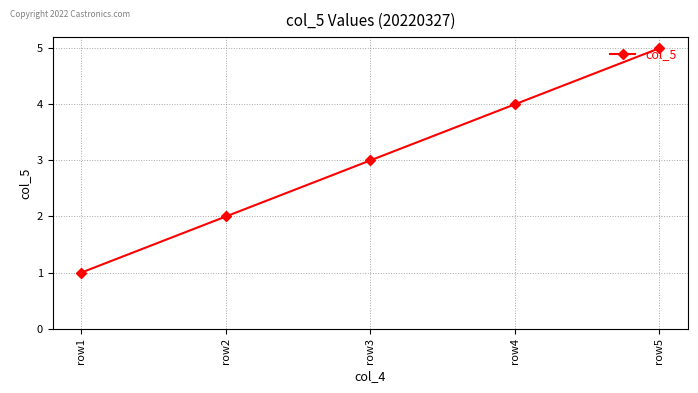

List the labels in order of value, largest first.

row5, row4, row3, row2, row1